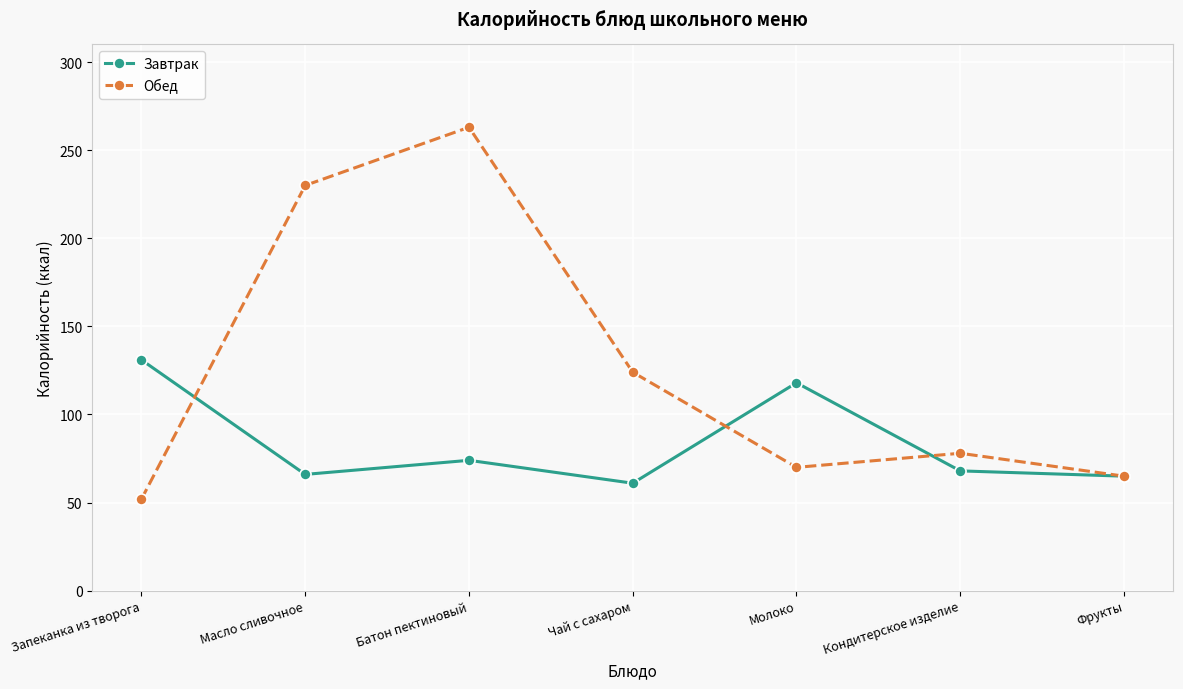

The Завтрак series shows 120 at Кондитерское изделие. True or false?

False